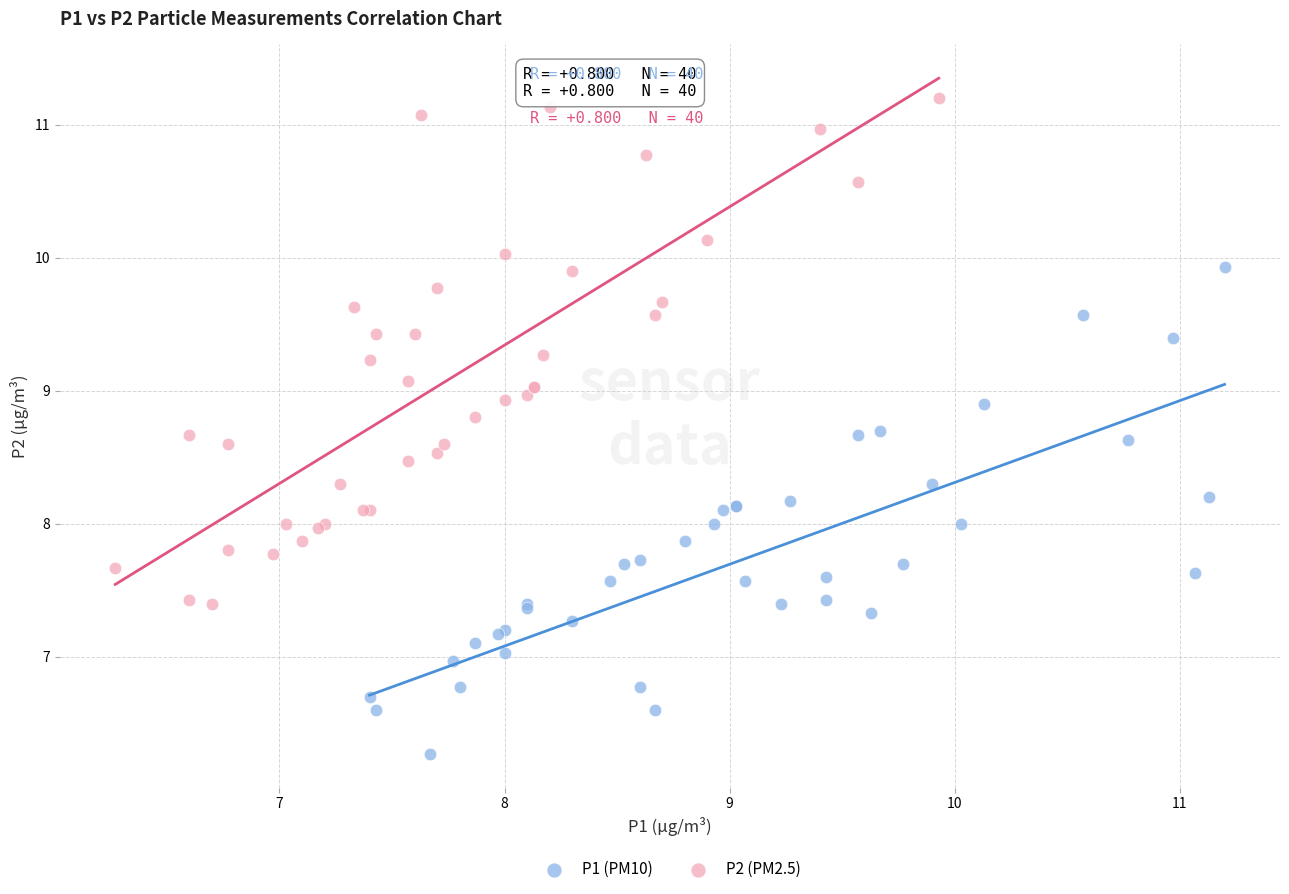

Which series contains the highest Y value?

P2 (PM2.5)